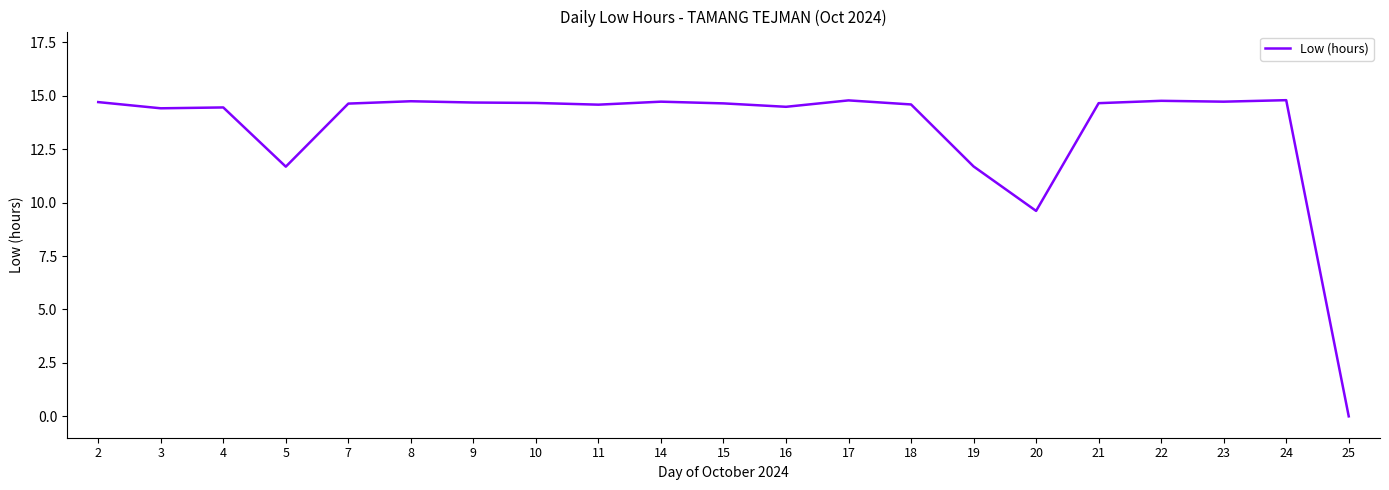

What is the approximate value at 8?

14.7